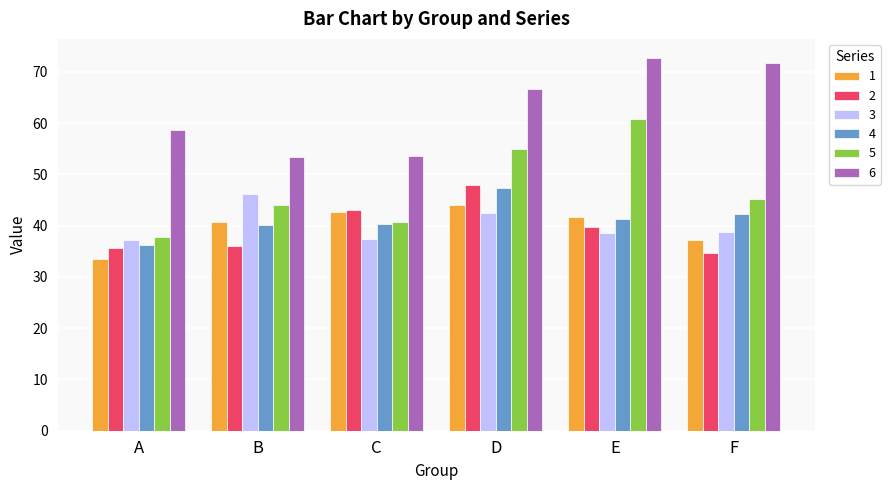

What are all the series names shown in the legend?

1, 2, 3, 4, 5, 6